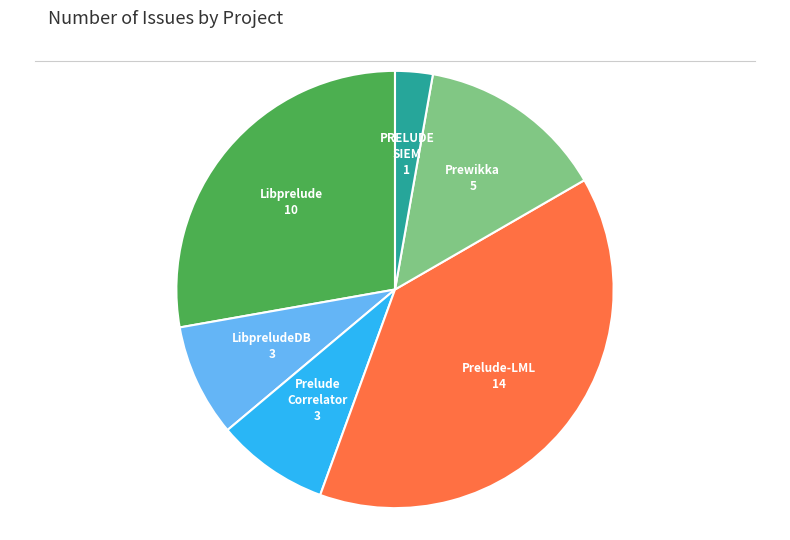

Which slice is the smallest?

PRELUDE SIEM